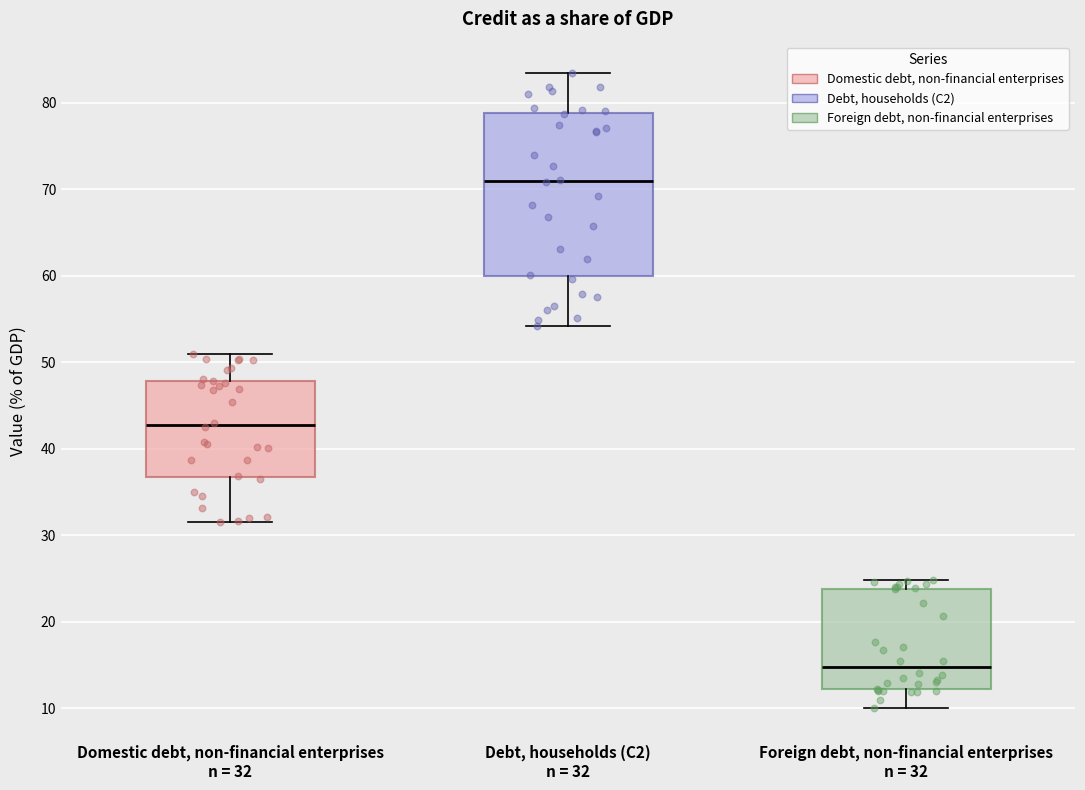

Where does the lower whisker of the box for Foreign debt, non-financial enterprises n = 32 end on the y-axis? The values are not printed on the chart, so give them approximately, as read against the axis.

10